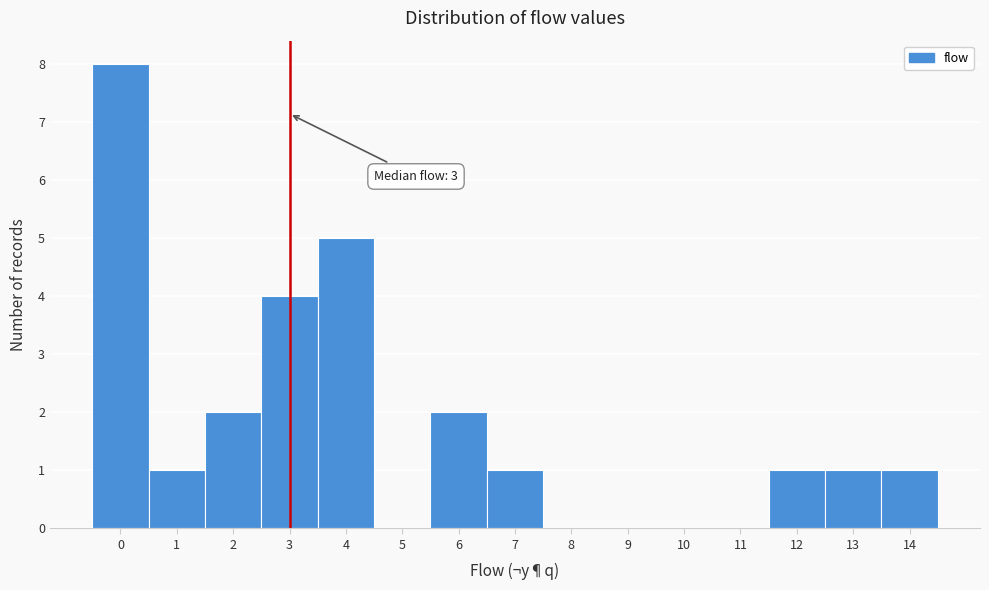

Which range on the x-axis has the tallest bar?

-0.5 to 0.5